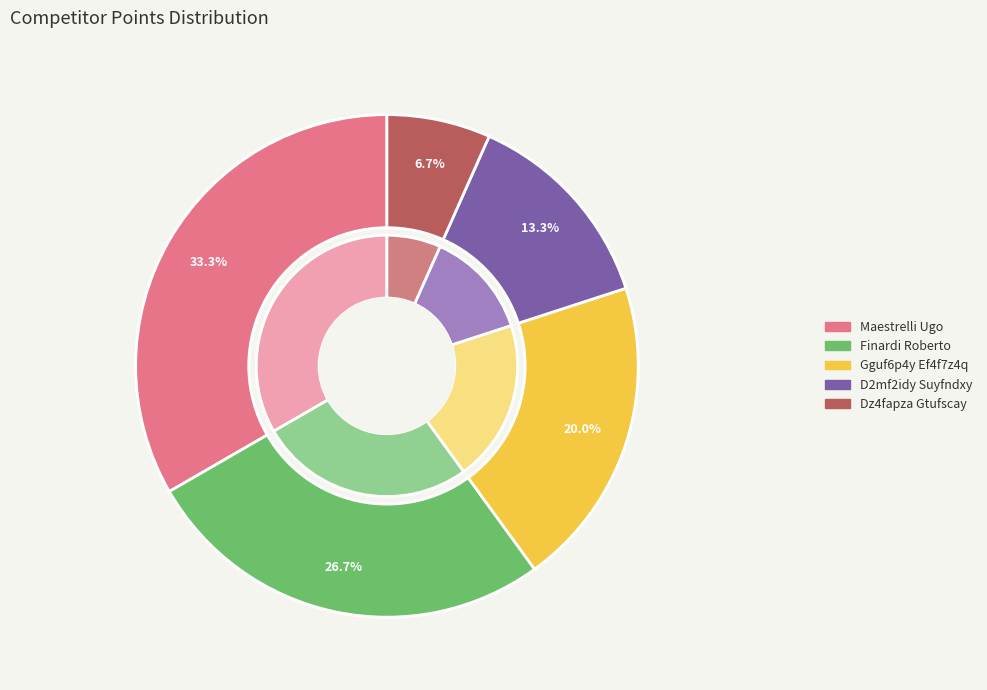

Which category has the biggest portion of the pie?

Maestrelli Ugo